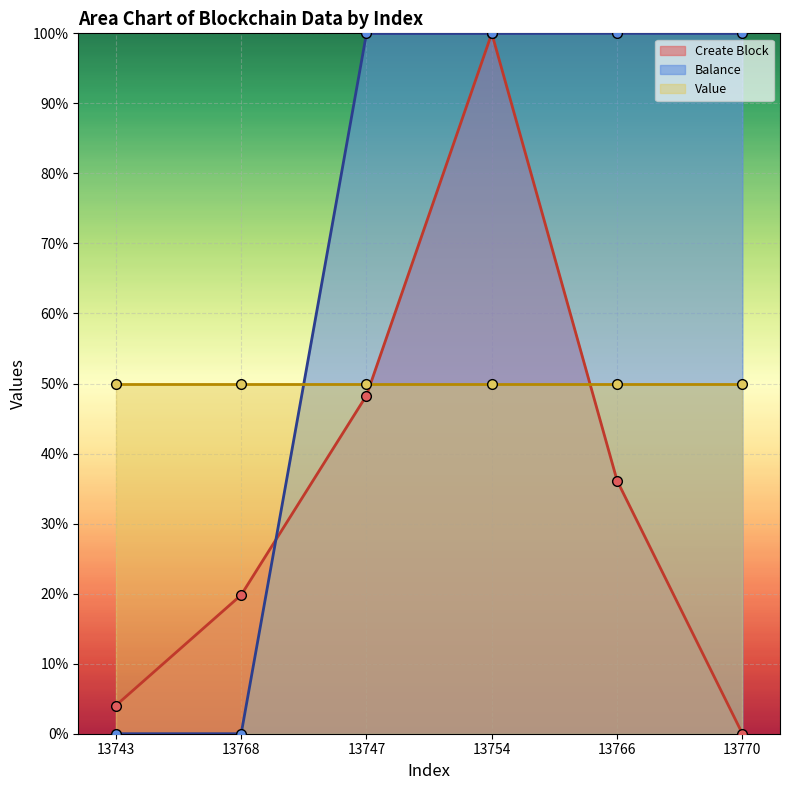

Which series has the widest spread of values?

Create Block